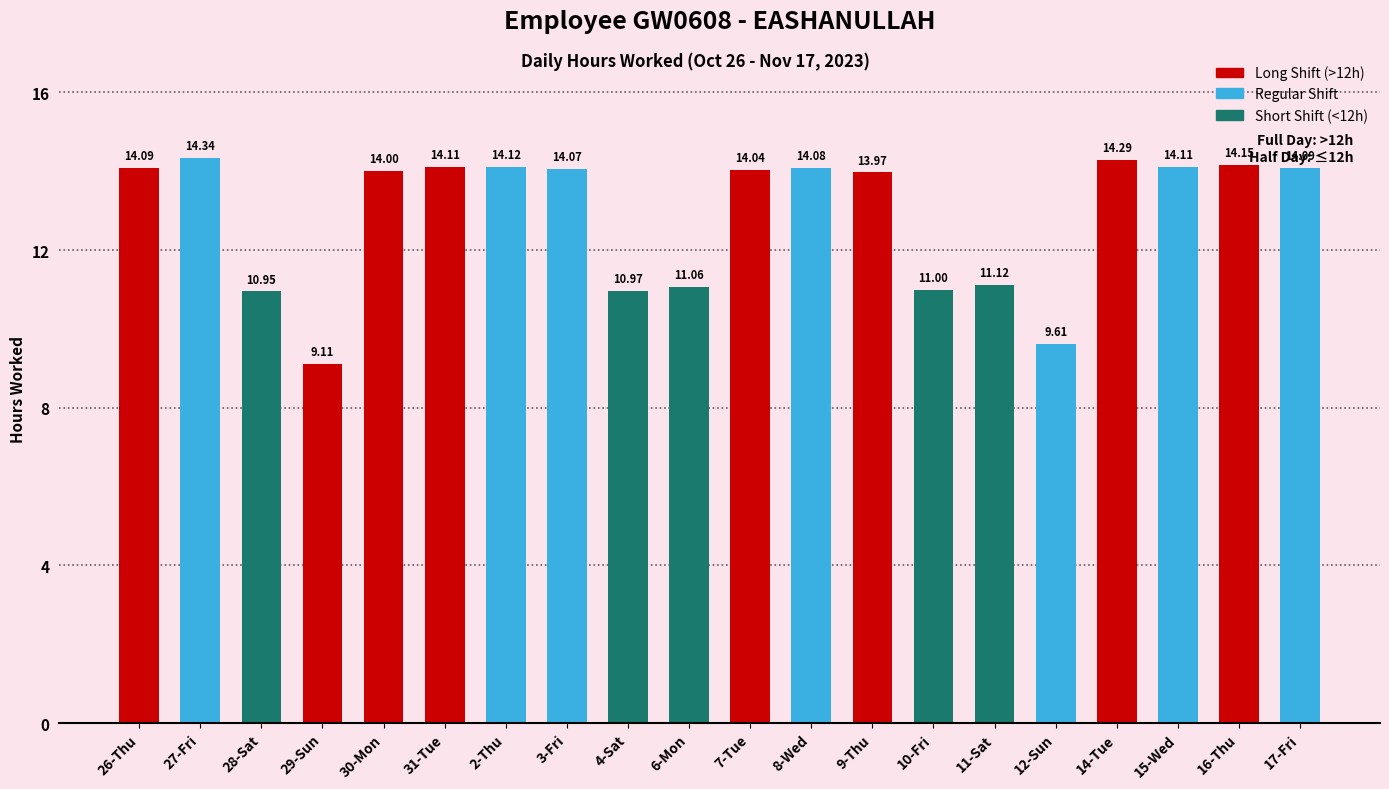

What is the ratio of the value at 10-Fri to the value at 3-Fri?

0.8